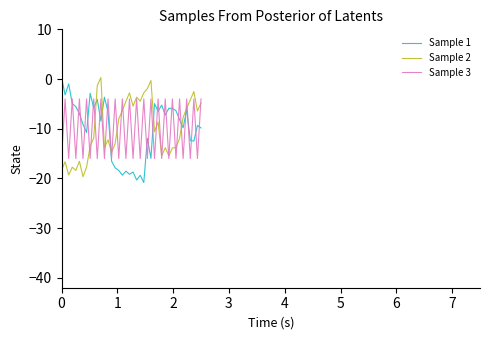

True or false: Sample 3 and Sample 2 intersect in this chart.

True